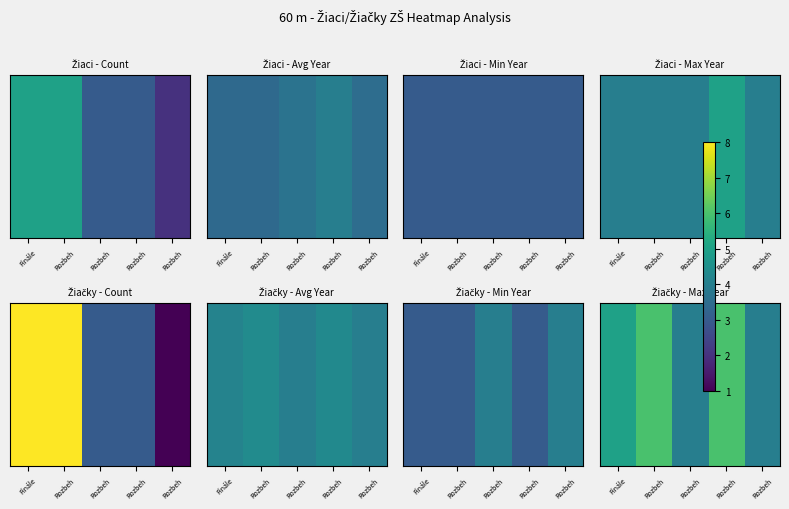

Is it true that the value at Rozbeh is 6?

True